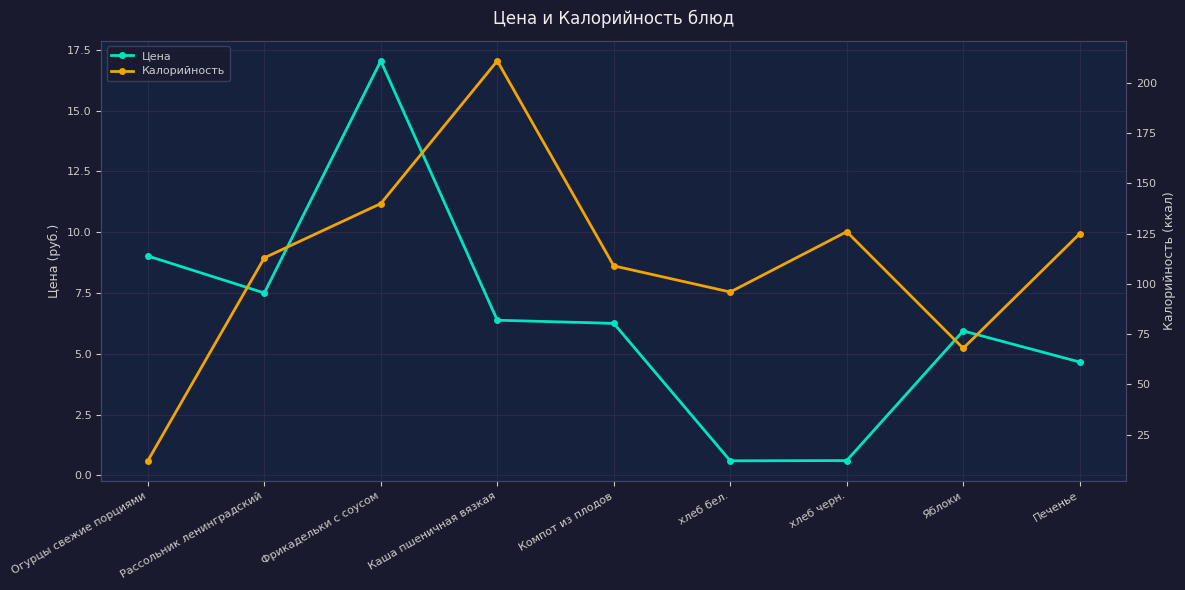

What position from the left is Рассольник ленинградский?

2